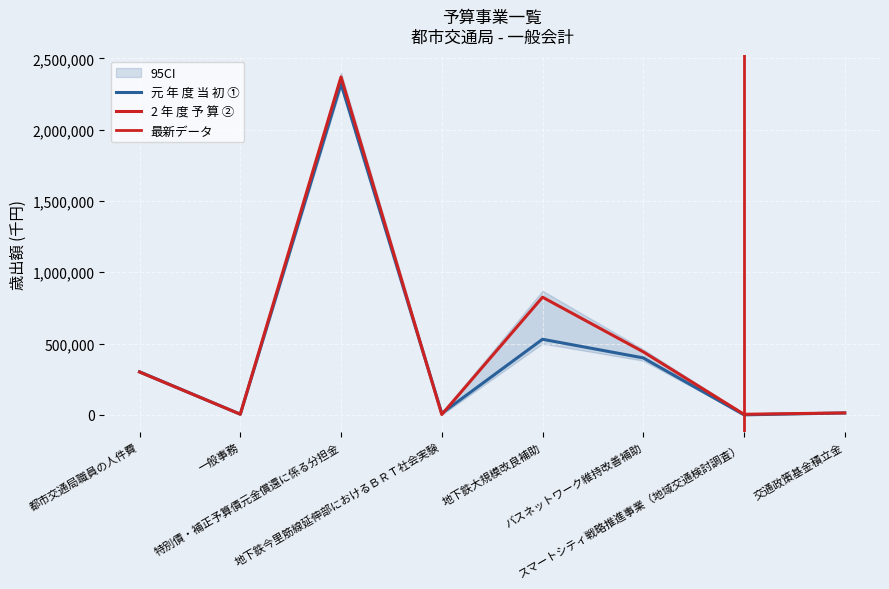

What is the average value of the 元 年 度 当 初 ① series?

447583